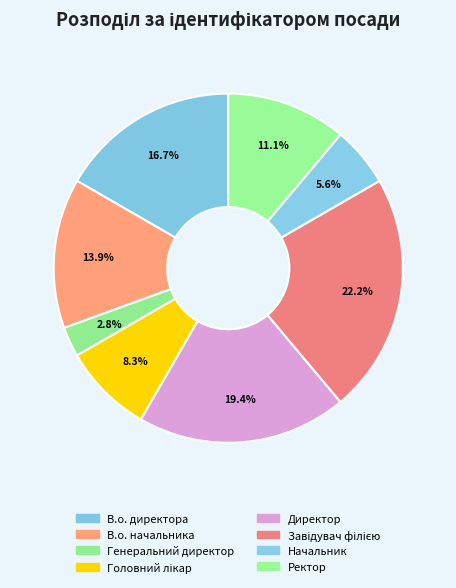

To the nearest percent, what is the difference between the Генеральний директор and В.о. начальника slice percentages?

11%